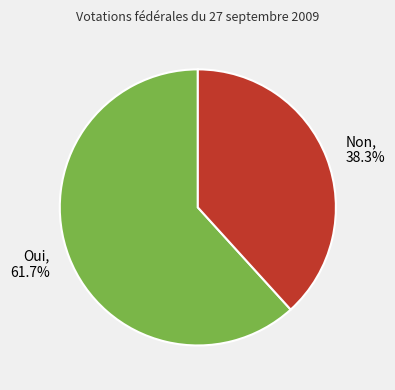

To the nearest percent, what portion does Oui represent?

62%